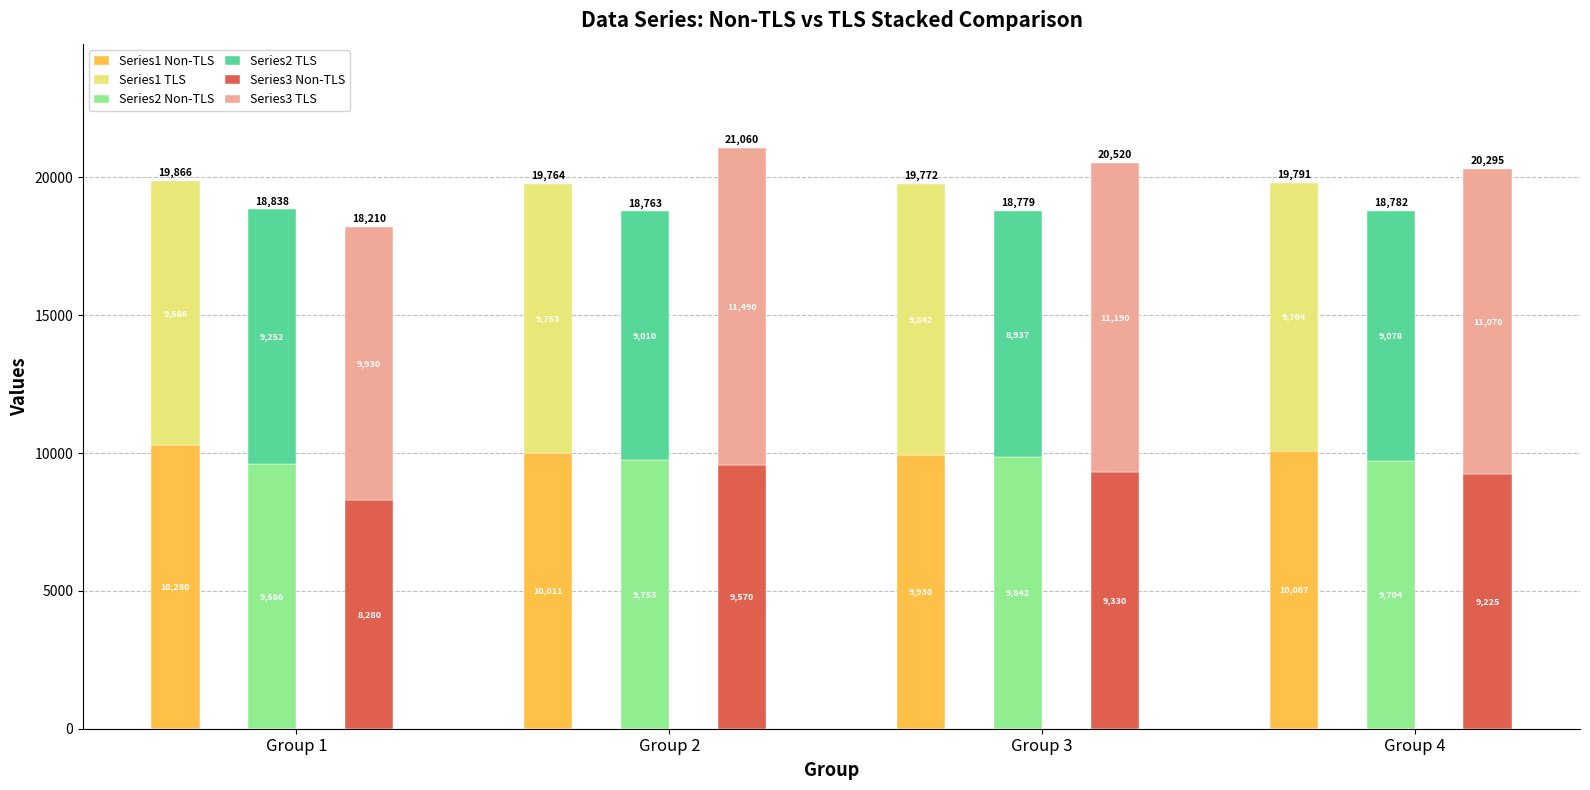

How many Series2 Non-TLS values are between 9704 and 9842?

3